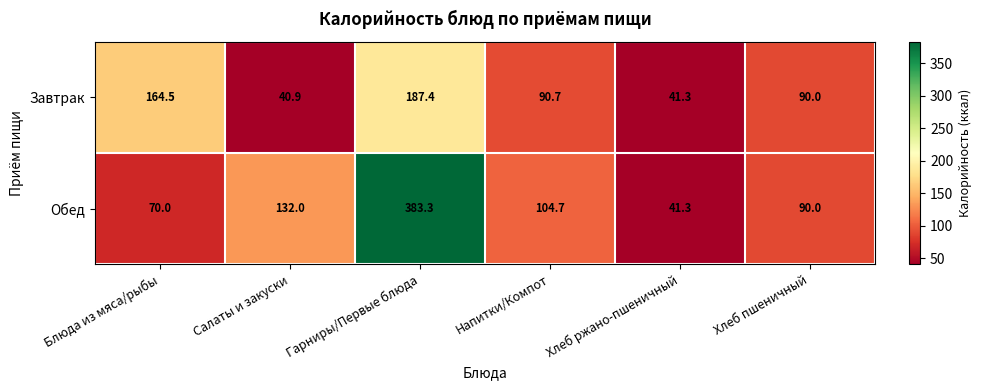

What is the maximum value for Завтрак?

187.4